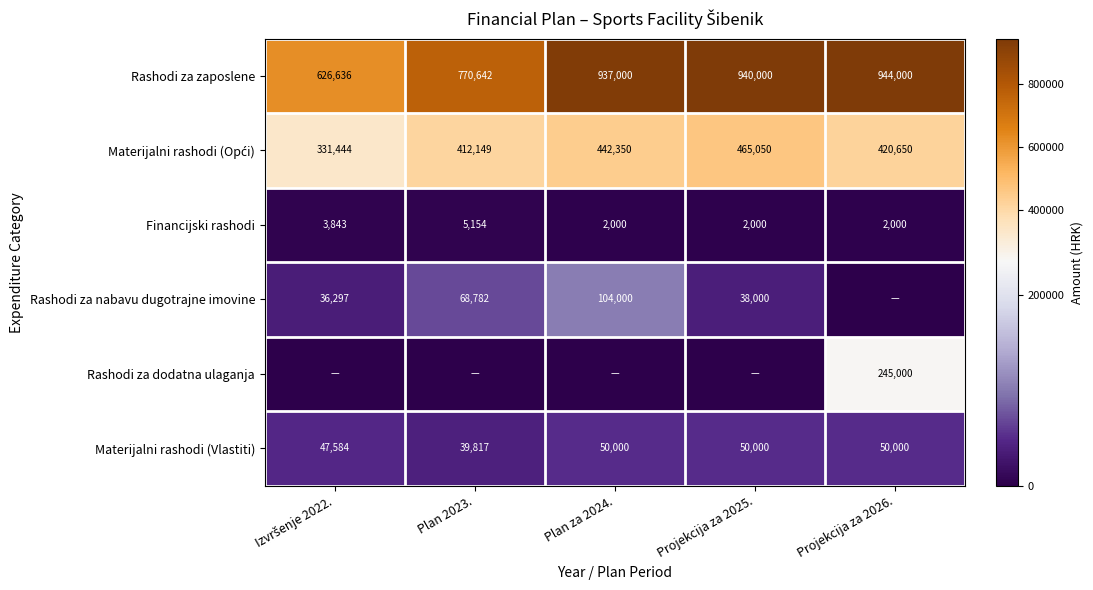

What is the sum of all Rashodi za zaposlene values?

4218278